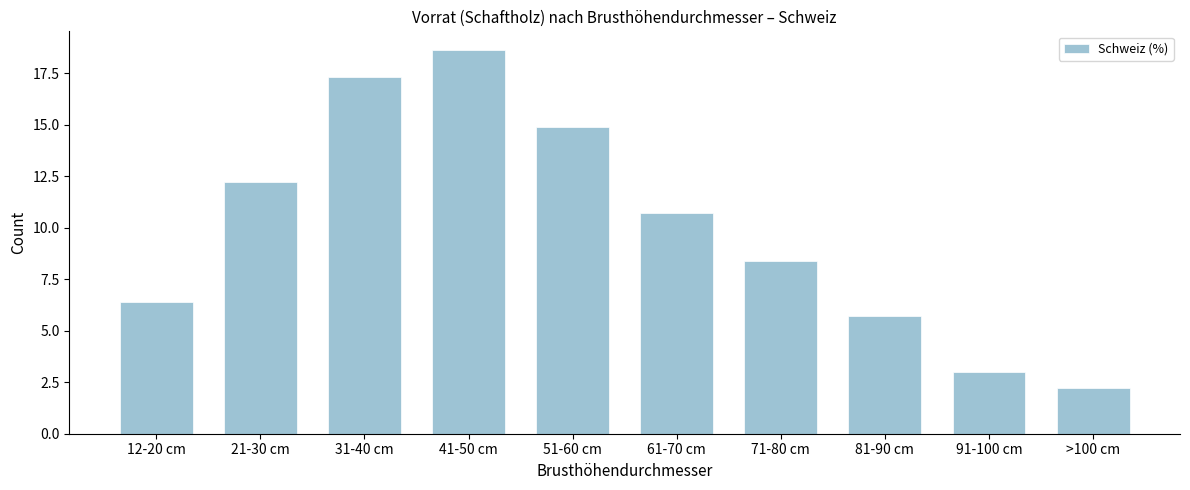

Reading left to right, extract all data points from this chart.

12-20 cm=6.4	21-30 cm=12.2	31-40 cm=17.3	41-50 cm=18.6	51-60 cm=14.9	61-70 cm=10.7	71-80 cm=8.4	81-90 cm=5.7	91-100 cm=3.0	>100 cm=2.2